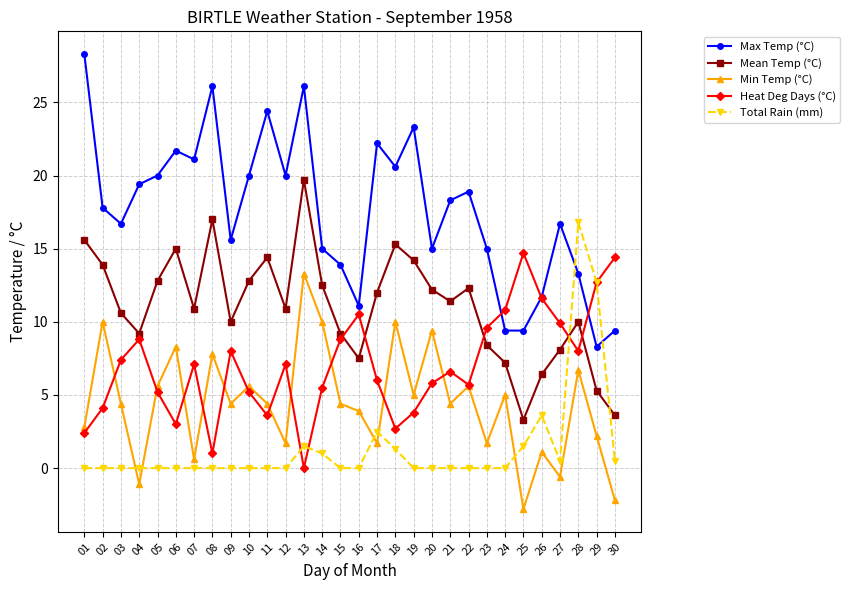

Where does the Heat Deg Days (°C) series first go above 7?

03